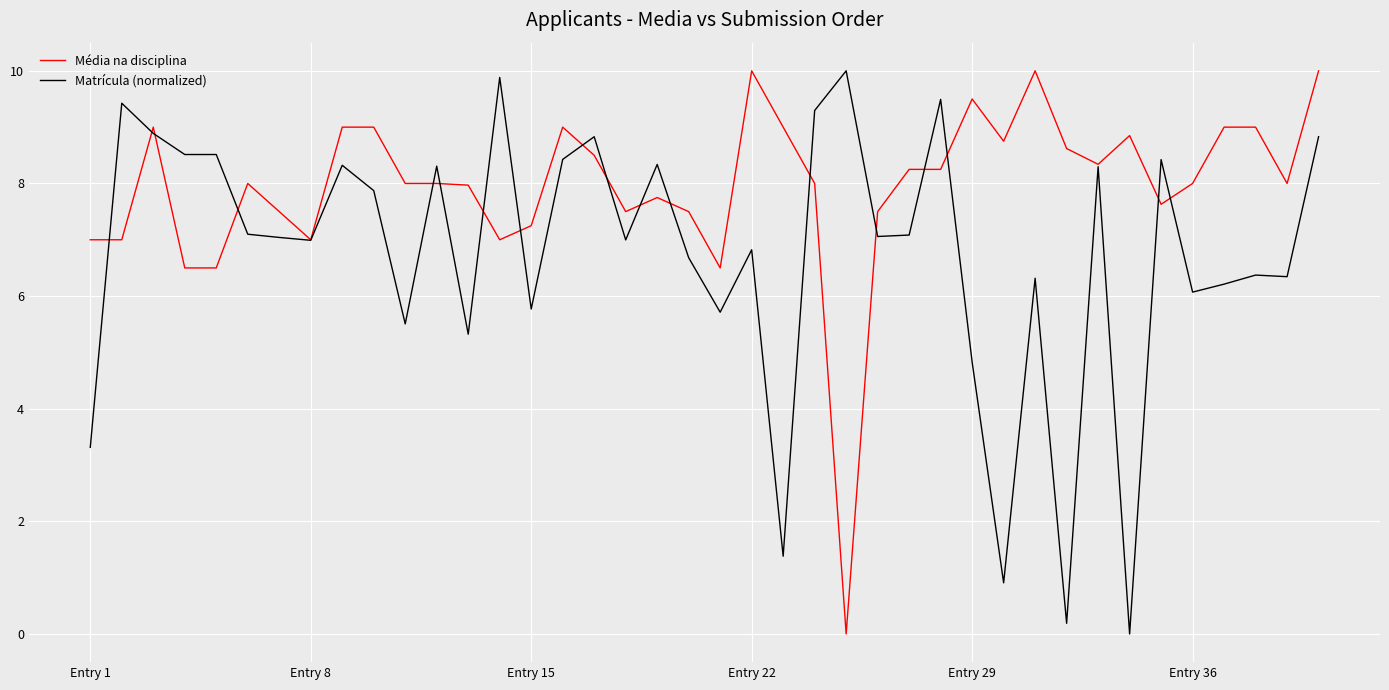

Which series has the largest total across all categories?

Média na disciplina